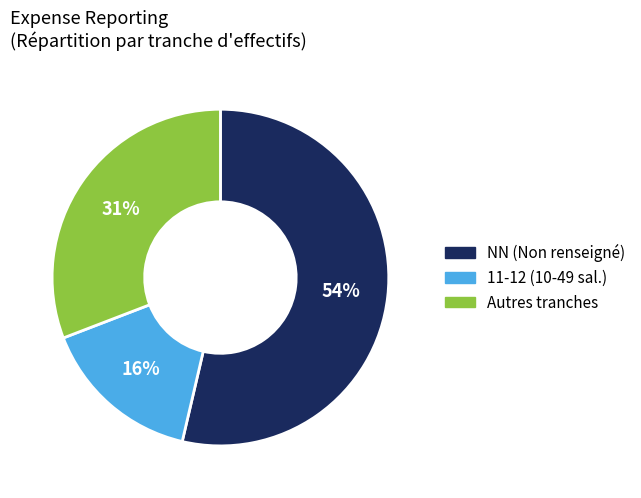

Rank the categories by value from lowest to highest.

11-12 (10-49 sal.), Autres tranches, NN (Non renseigné)